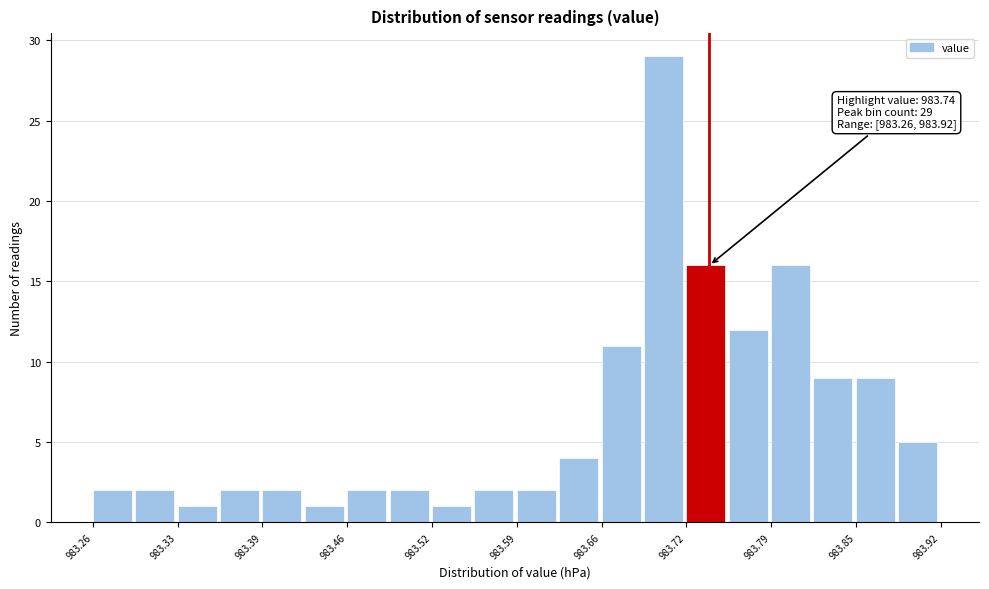

Around what value on the x-axis is the tallest bar? Give the approximate position of its centre, as read against the axis.

983.70